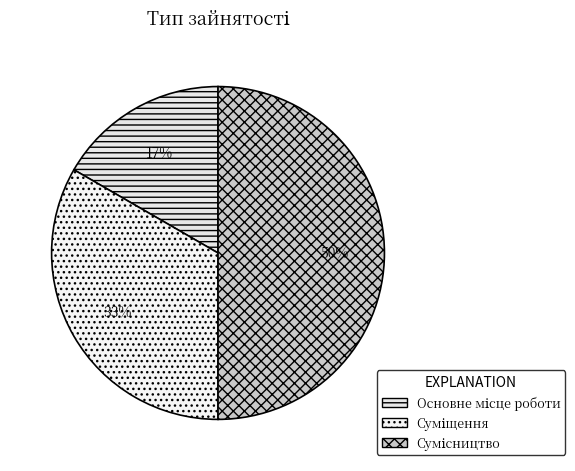

What is the largest slice in the pie chart?

Сумісництво